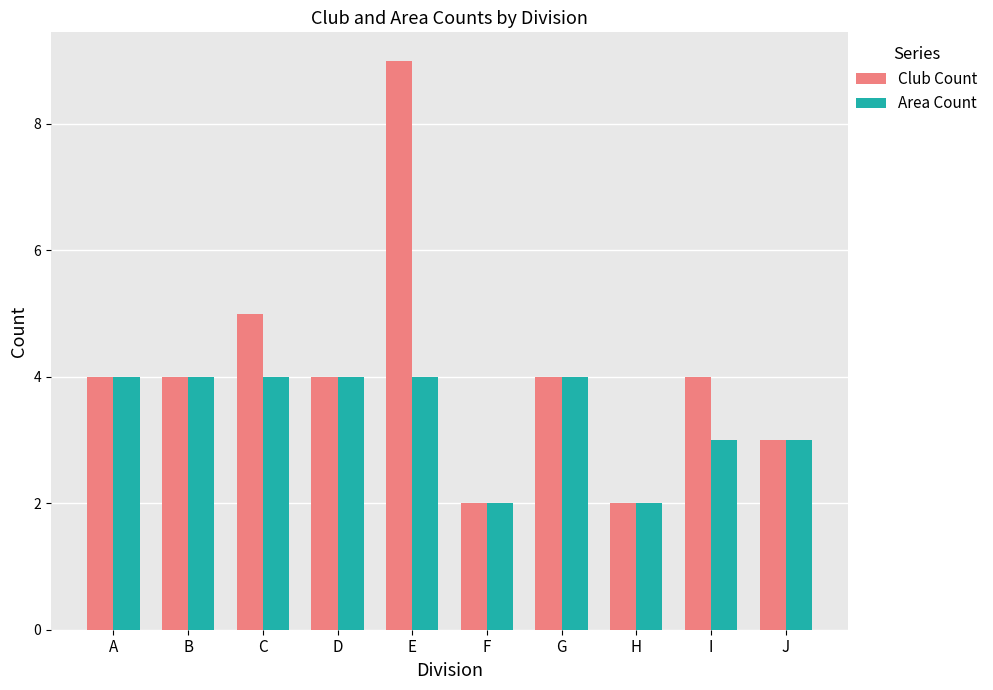

Count the Area Count values in the range 3 to 4.

8